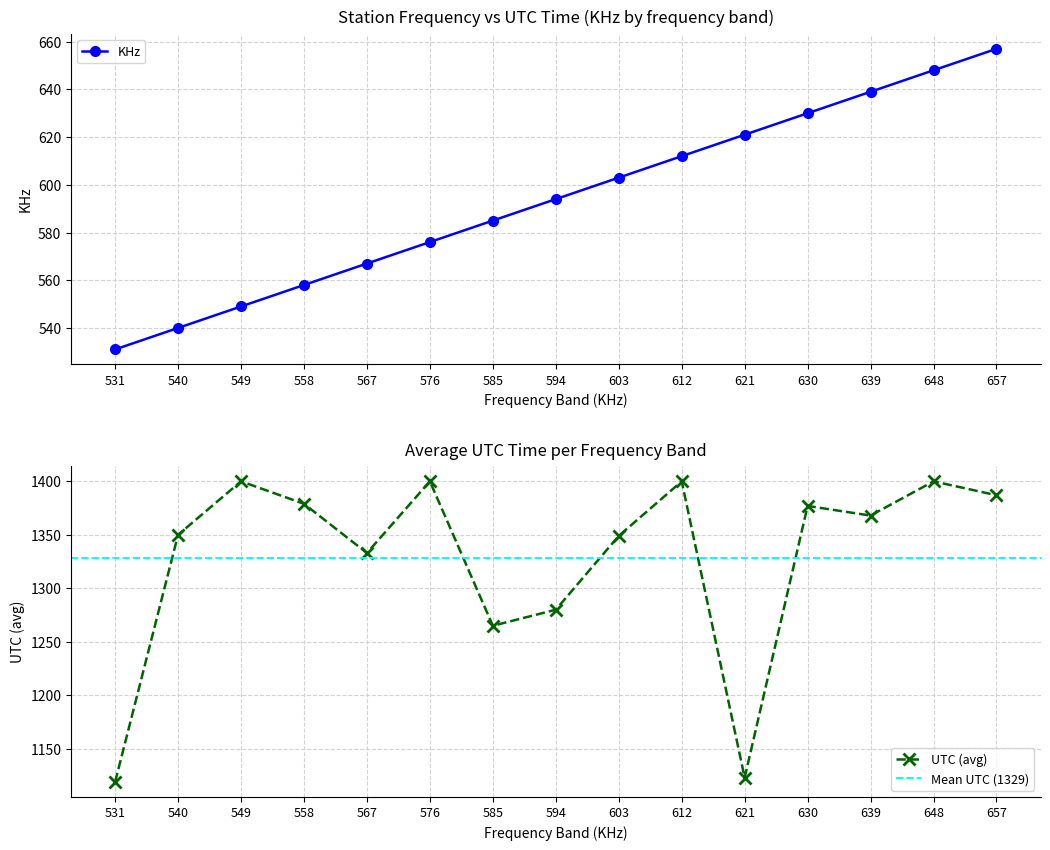

What is the spread (max minus min) of values at 657?

730